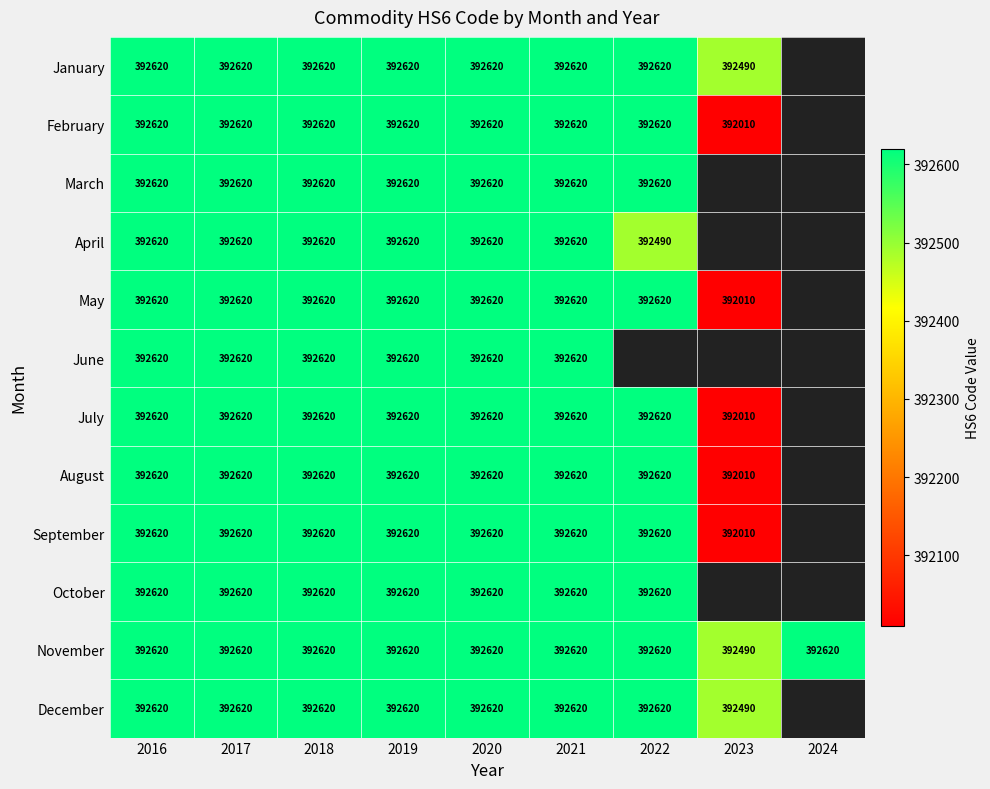

Which label corresponds to the smallest value in the chart?

2023